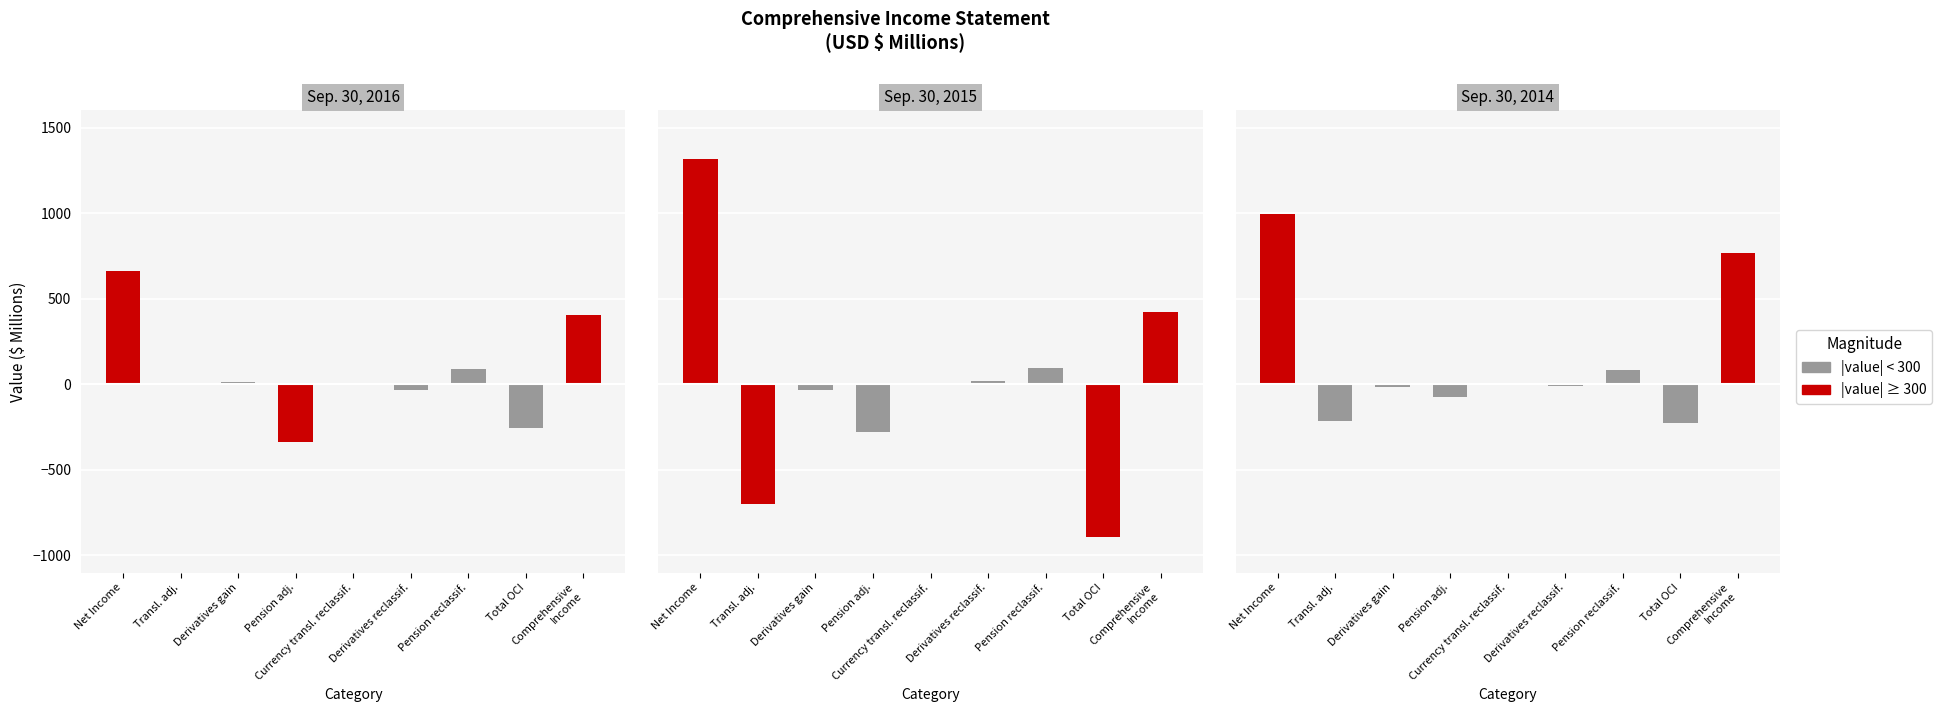

Which category has the highest value across all series?

Net Income